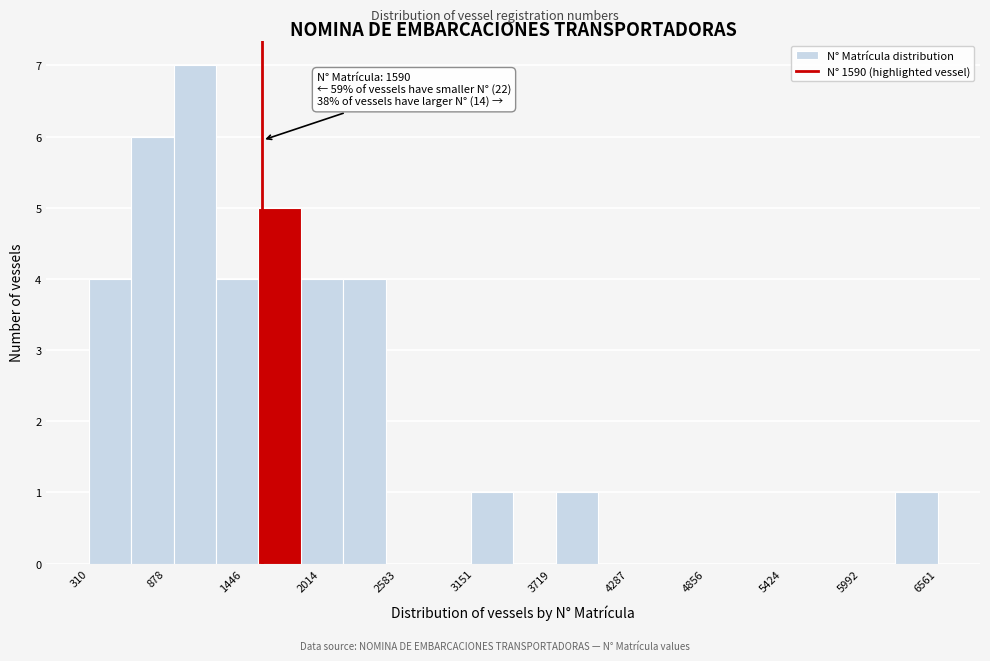

Around what value on the x-axis is the tallest bar? Give the approximate position of its centre, as read against the axis.

1100